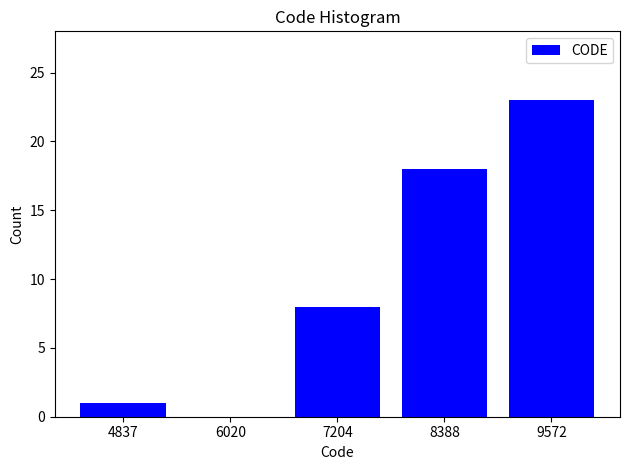

Reading left to right, transcribe all the data shown in this chart.

4837=1	6020=0	7204=8	8388=18	9572=23